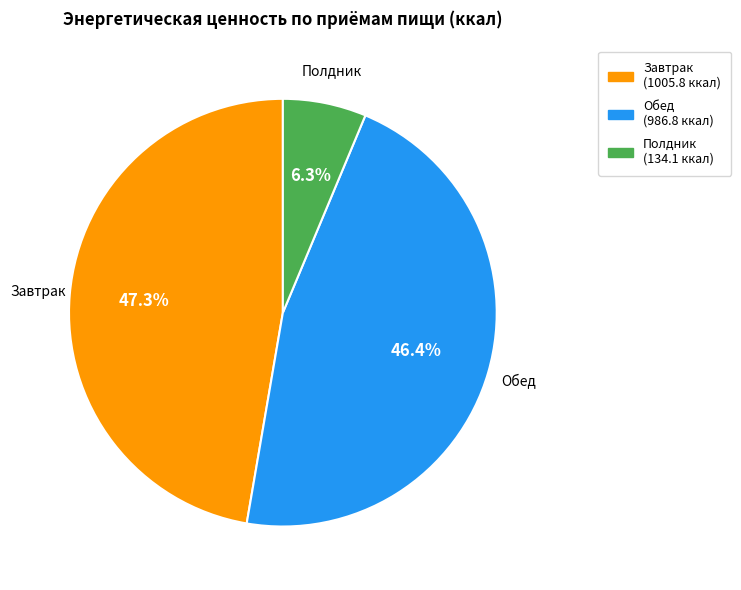

Do Обед and Полдник together represent more than half of the pie?

Yes